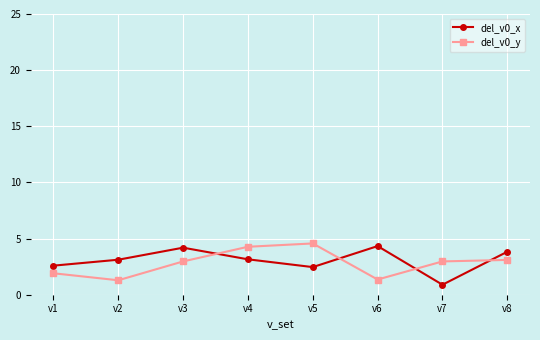

What is the lowest value of the del_v0_y series?

1.3